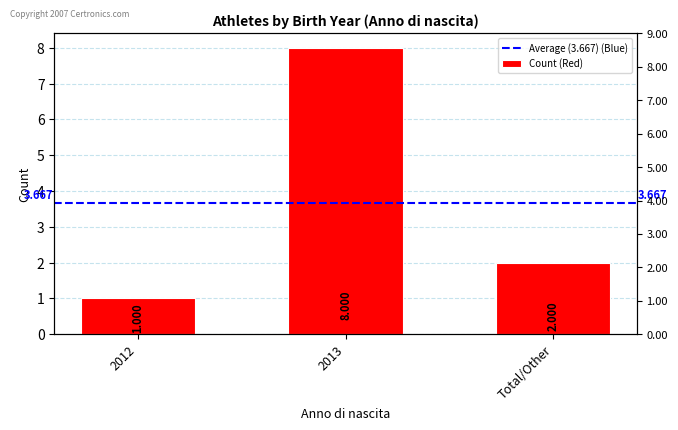

Read the value at 2012.

1